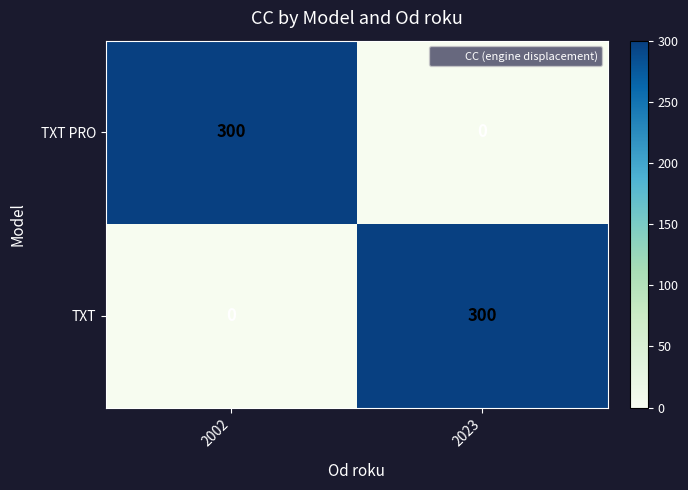

What is the total value across all series at 2002?

300